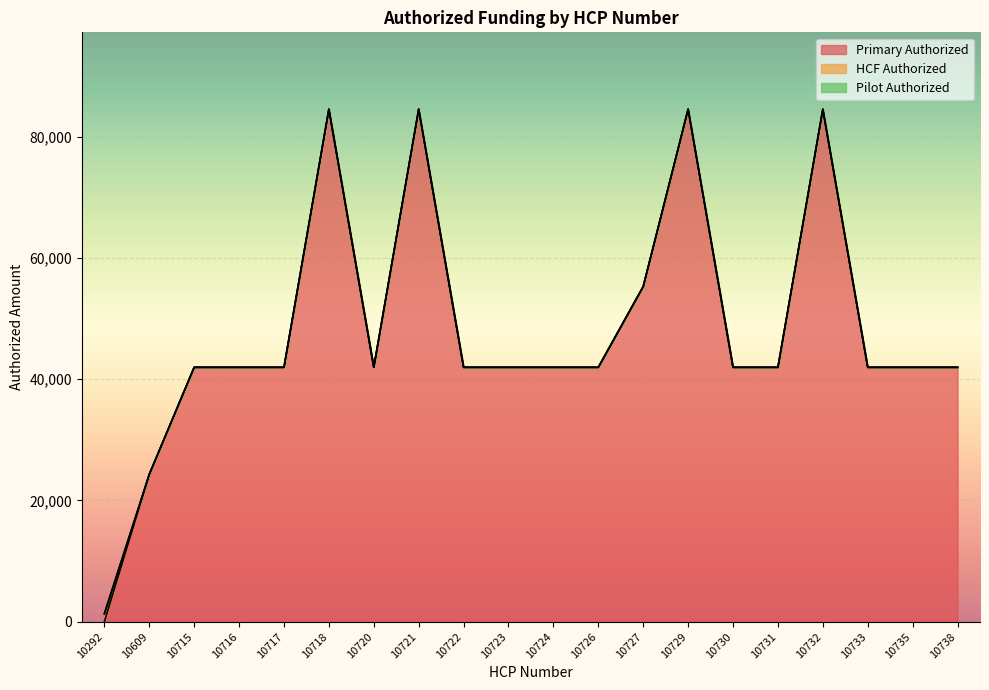

At which label does Pilot Authorized reach its minimum?

10292